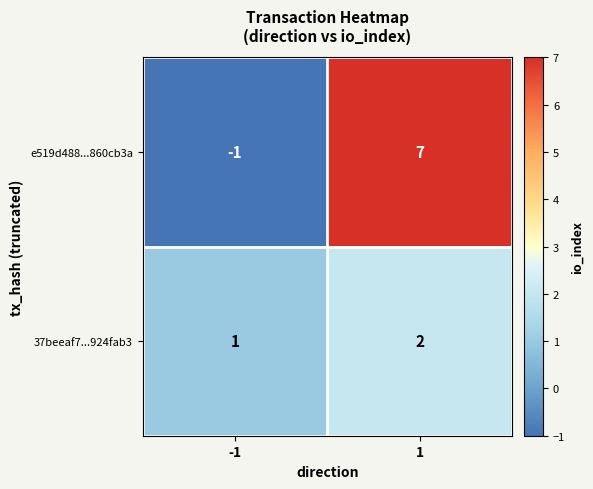

Is it true that 37beeaf7...924fab3 equals 1 at 1?

False